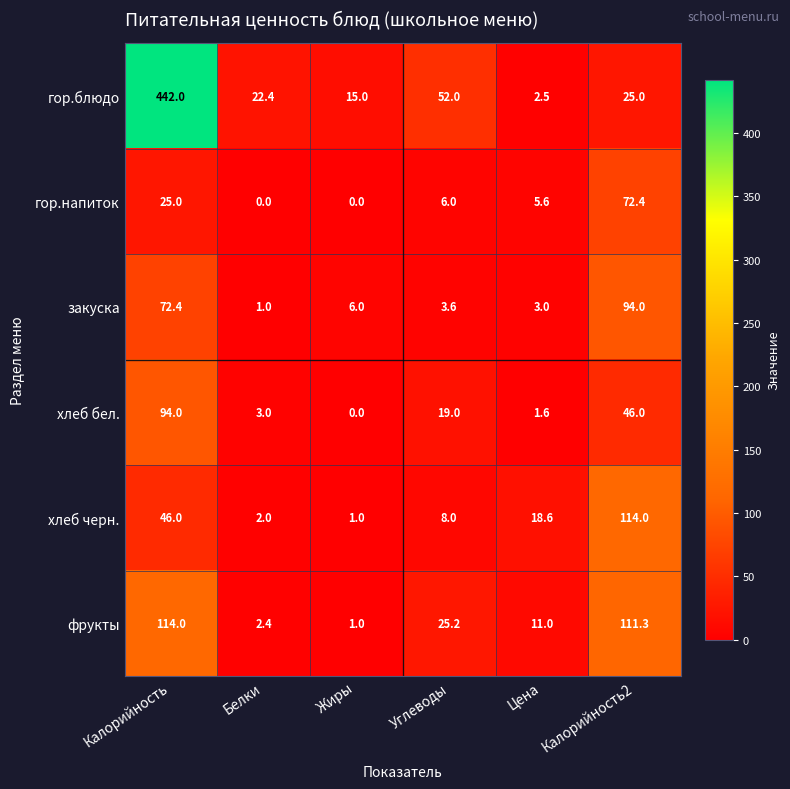

What is the difference between the second highest and minimum values in the хлеб бел. series?

46.0